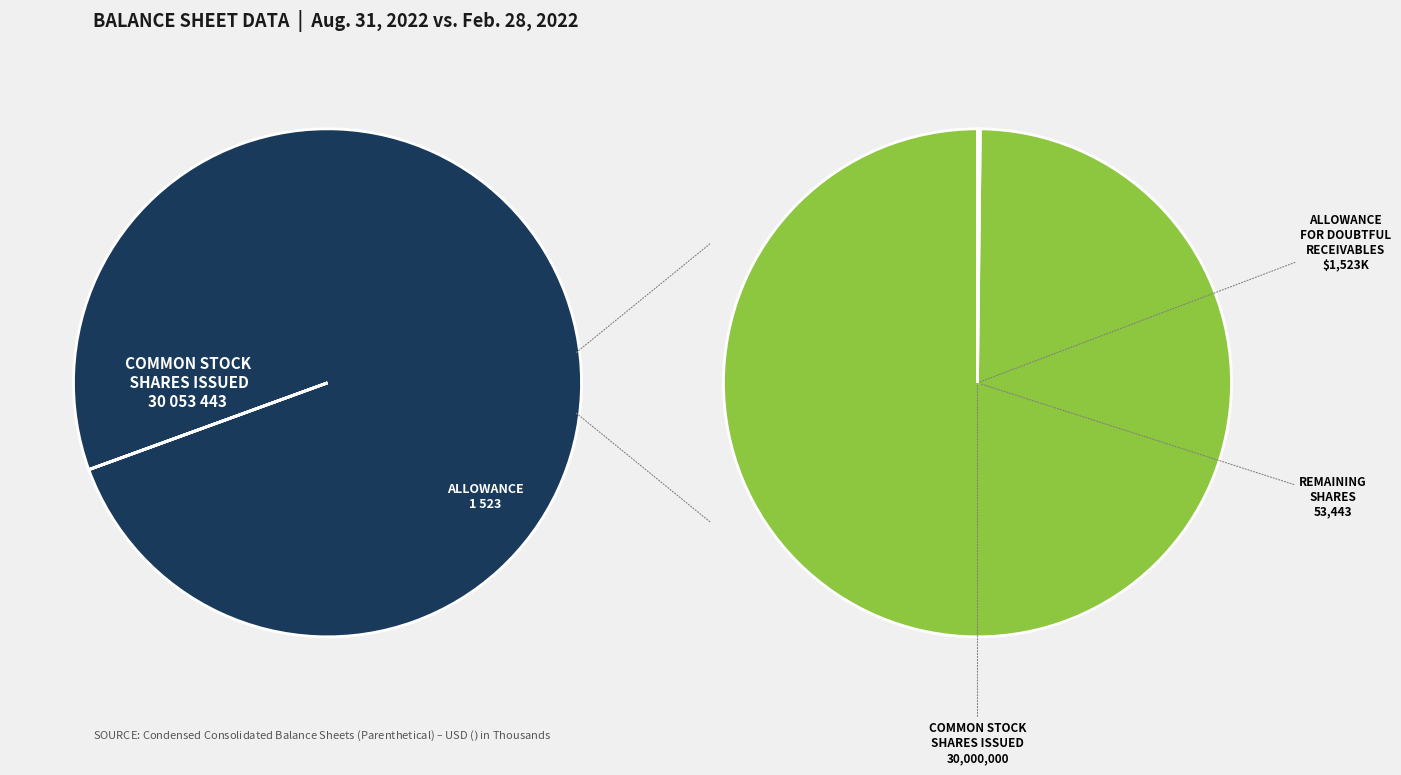

Rank the categories by value from highest to lowest.

Common stock, shares issued, Allowance for doubtful receivables